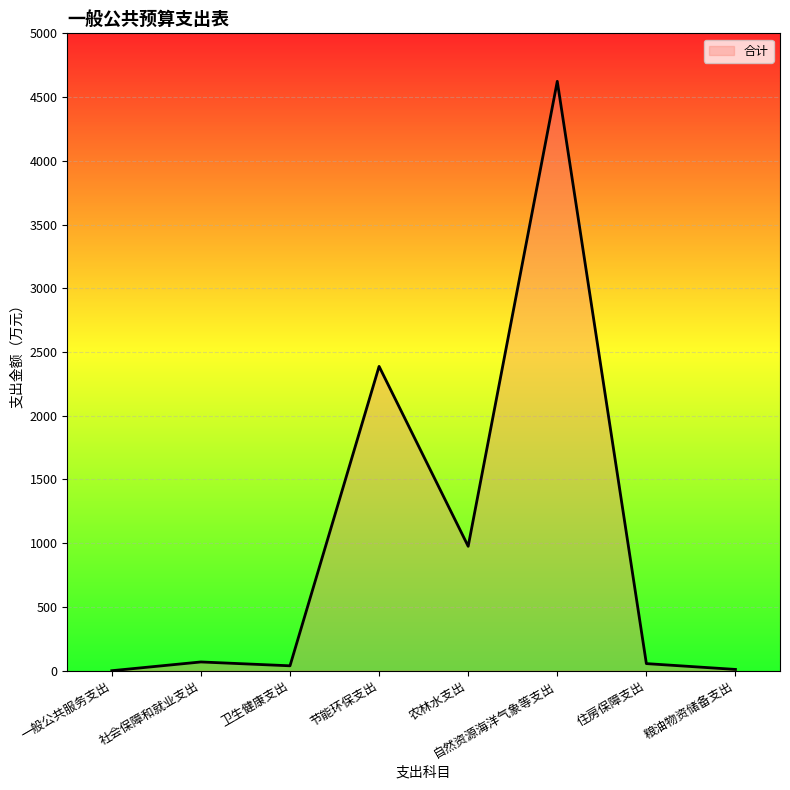

Where is the data nearest to the value 2311?

节能环保支出